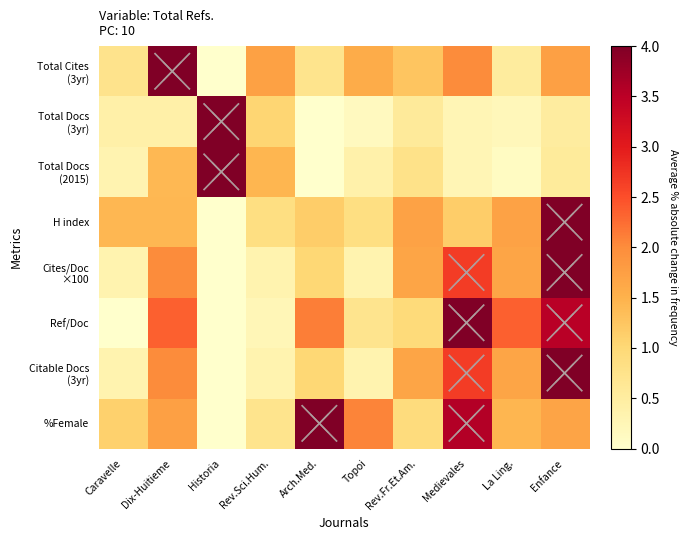

Which series has the largest range (max minus min)?

Total Cites (3yr)